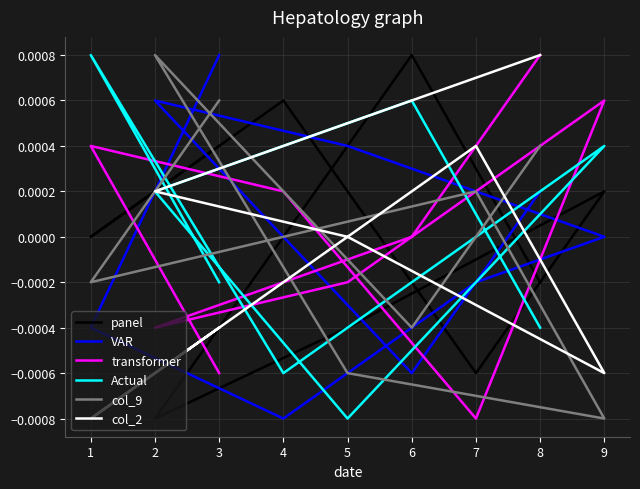

How many values in the VAR series exceed 0?

4